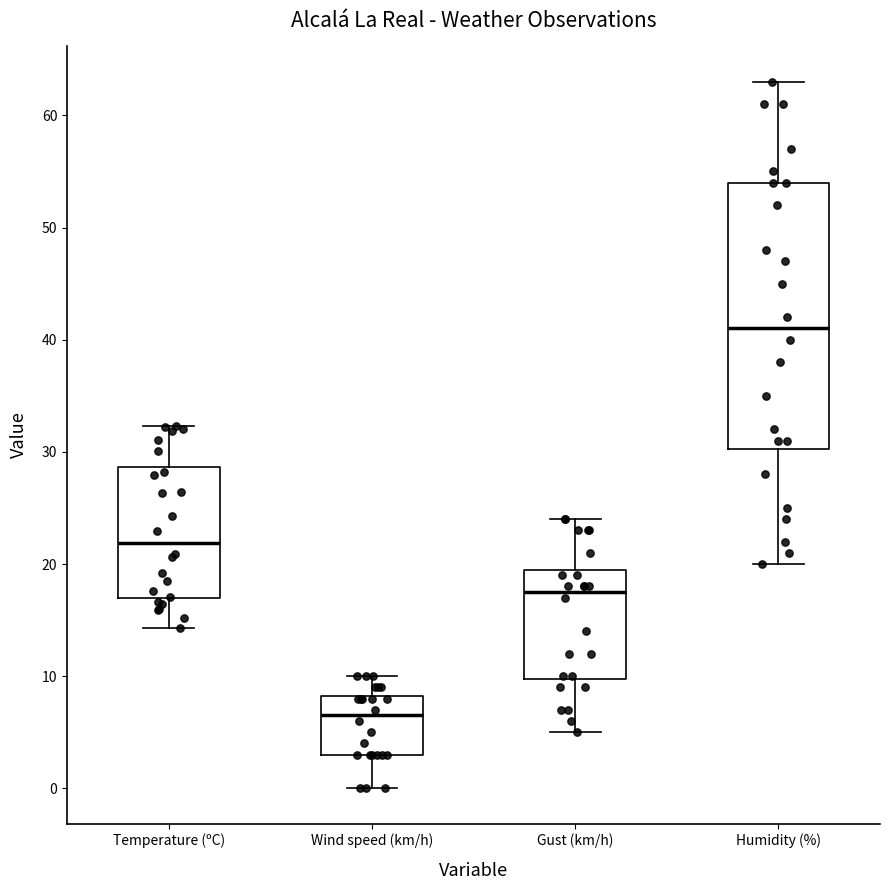

Which box has the highest median line?

Humidity (%)